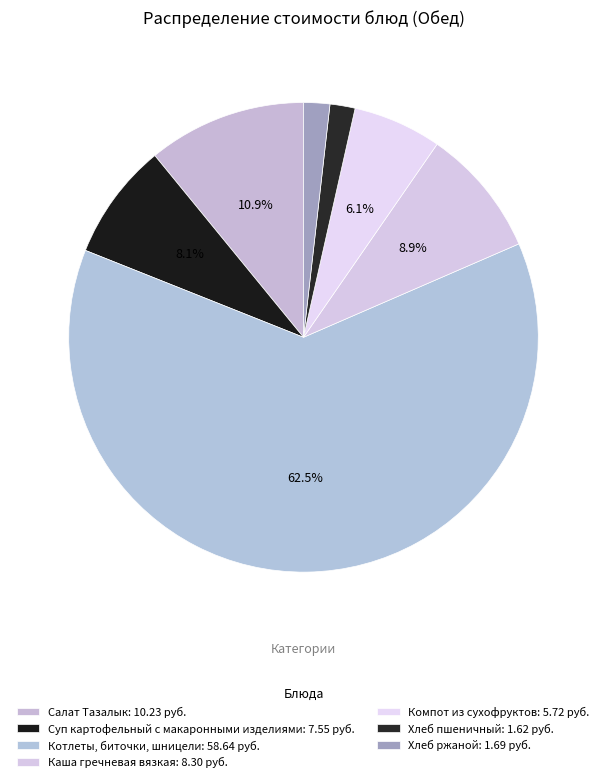

Between Котлеты, биточки, шницели and Суп картофельный с макаронными изделиями, which is larger?

Котлеты, биточки, шницели